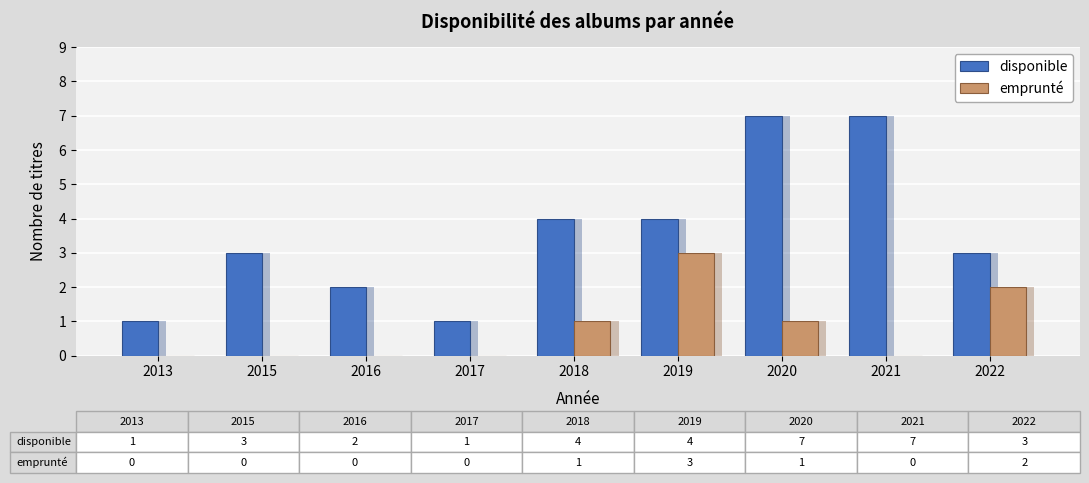

What are all the series names shown in the legend?

disponible, emprunté